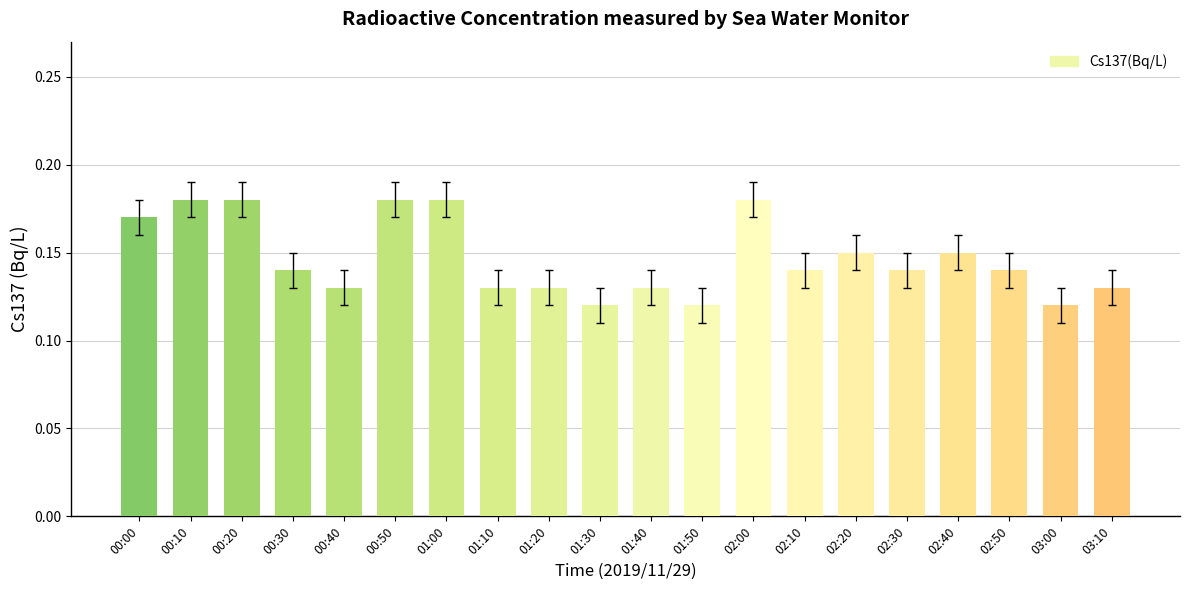

Count the values in the range 0 to 1.

20